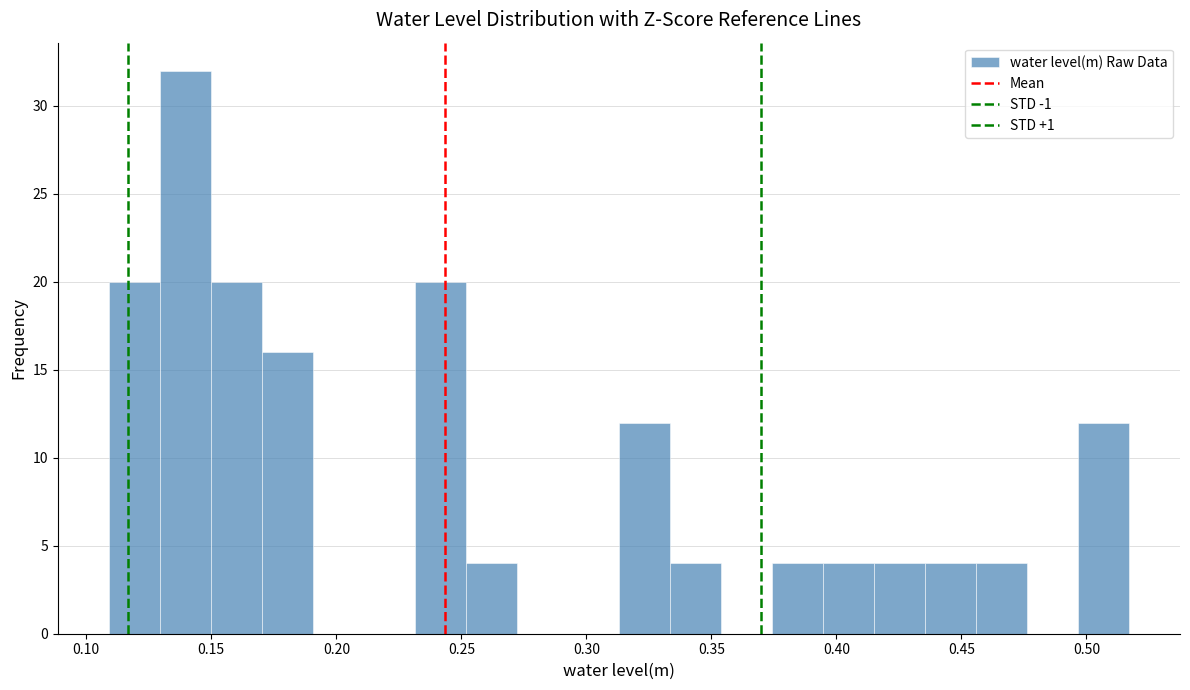

Reading left to right, transcribe this chart: for each bar, give the range it covers on the x-axis and its height. Neither the bar edges nor the heights are printed on the chart, so give them approximately, as read against the axes.

0.110 to 0.130: 20
0.130 to 0.150: 32
0.150 to 0.170: 20
0.170 to 0.190: 16
0.190 to 0.210: 0
0.210 to 0.230: 0
0.230 to 0.250: 20
0.250 to 0.270: 4
0.270 to 0.295: 0
0.295 to 0.315: 0
0.315 to 0.335: 12
0.335 to 0.355: 4
0.355 to 0.375: 0
0.375 to 0.395: 4
0.395 to 0.415: 4
0.415 to 0.435: 4
0.435 to 0.455: 4
0.455 to 0.475: 4
0.475 to 0.495: 0
0.495 to 0.515: 12